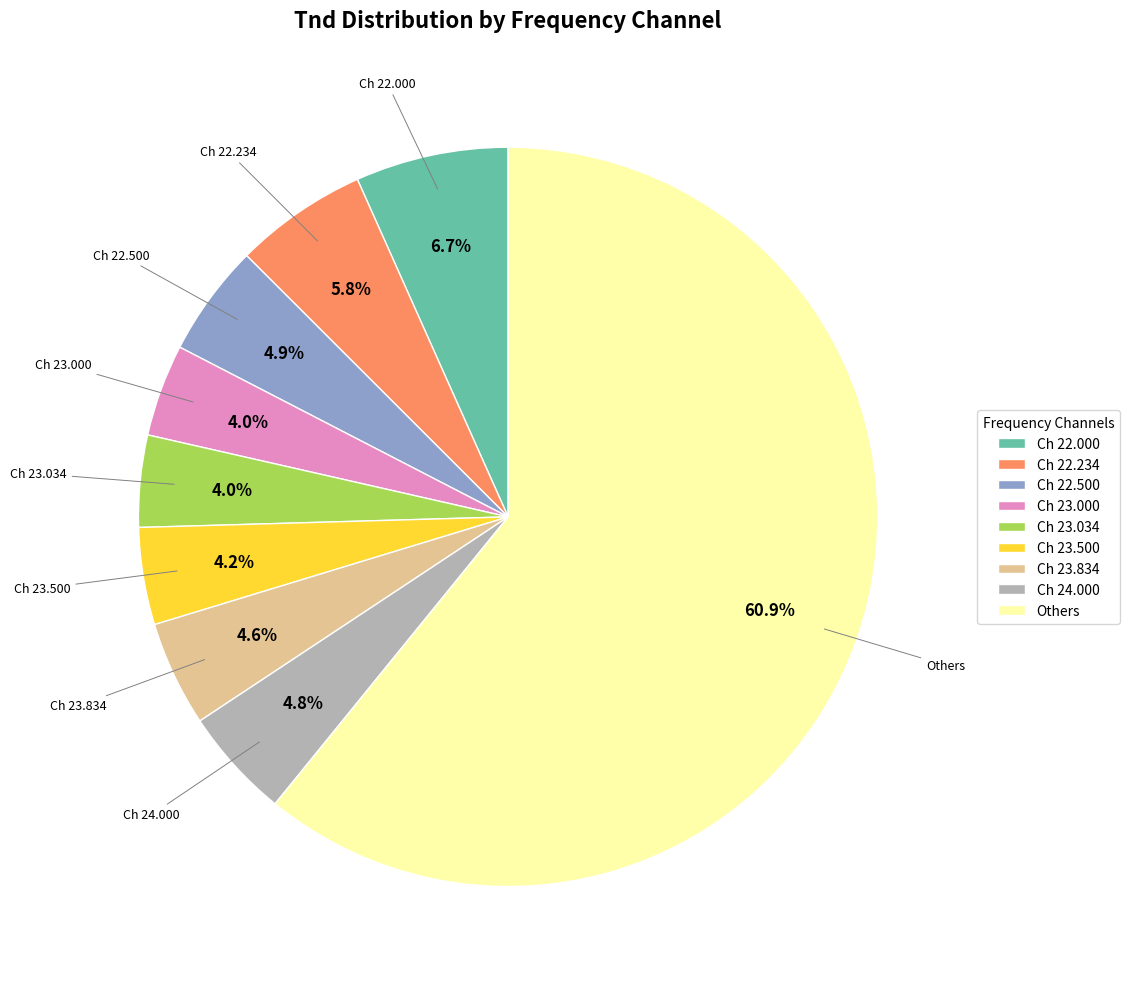

Which slice is the largest?

Others